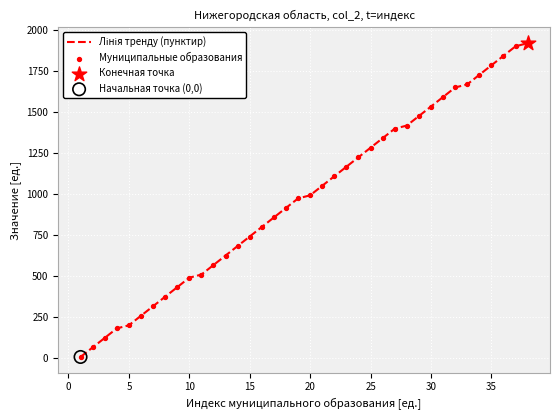

What is the maximum value shown in the chart?

1920